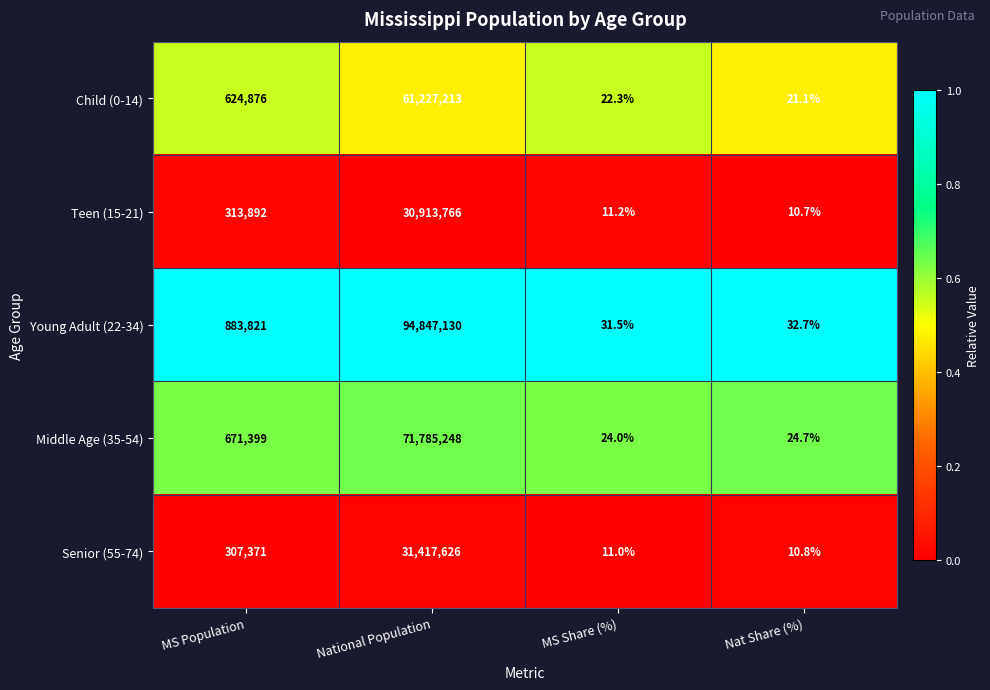

At which category is the sum across all series the highest?

National Population